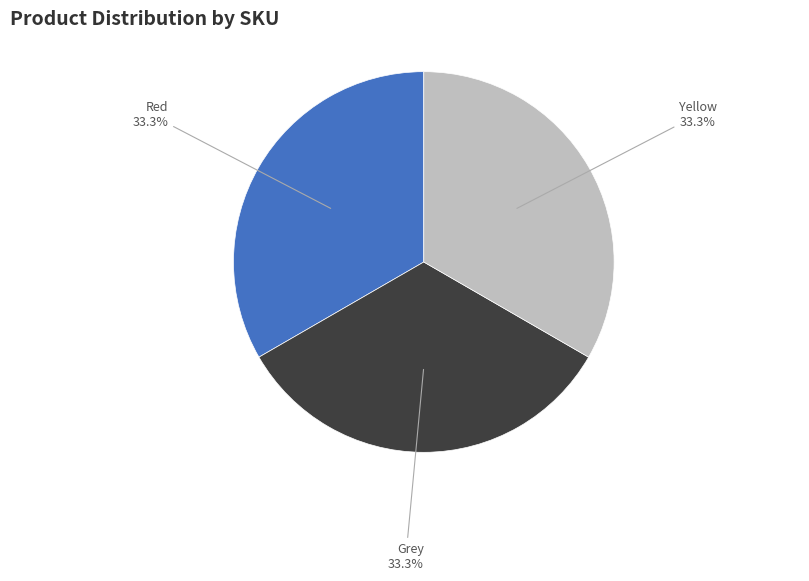

Does any single category account for the majority?

No